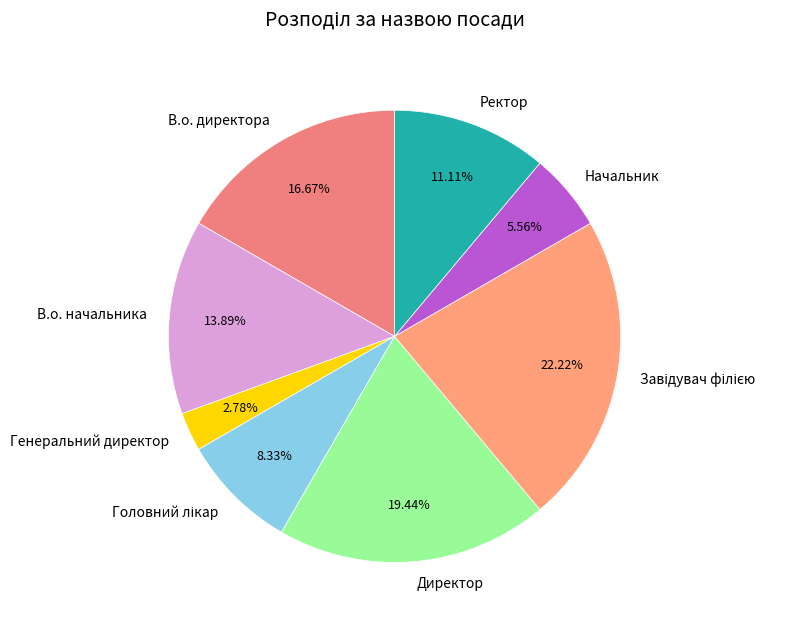

How much of the chart is everything except В.о. директора?

83.3%